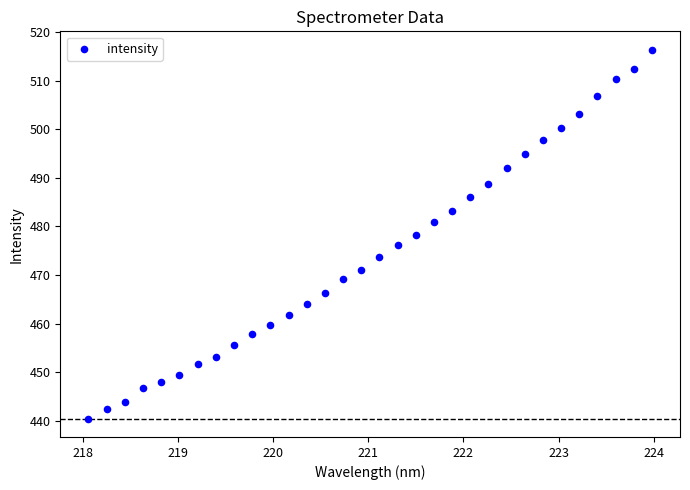

What is the range of Y values (max minus min)?

75.8